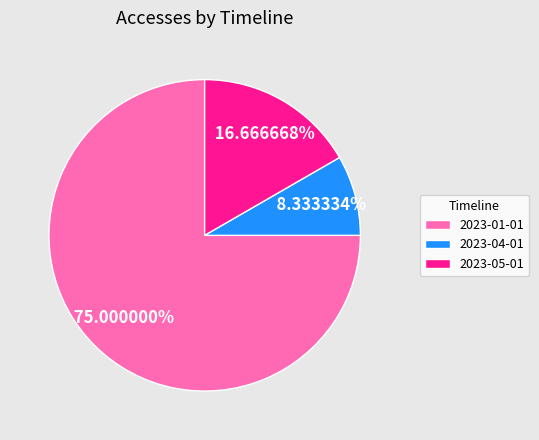

Is it true that 2023-05-01 is 2% of the pie?

False